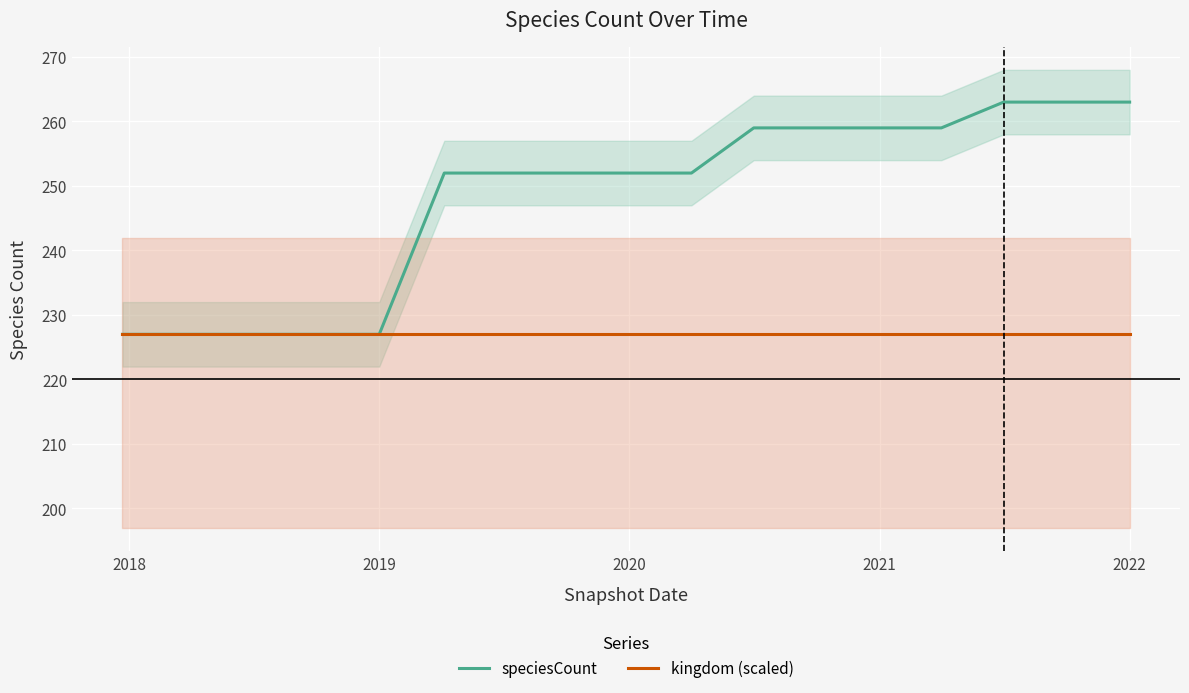

Which series has the largest total across all categories?

speciesCount